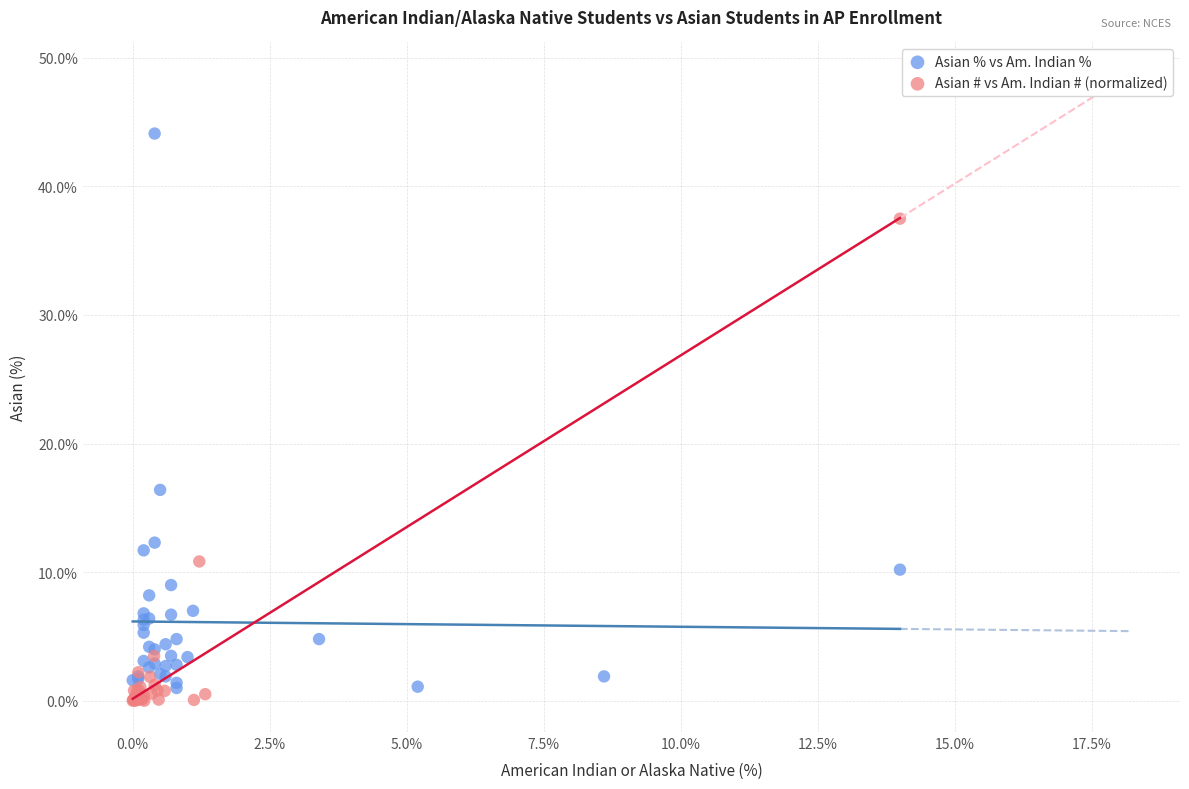

Which series contains the lowest Y value?

Asian # vs Am. Indian # (normalized)